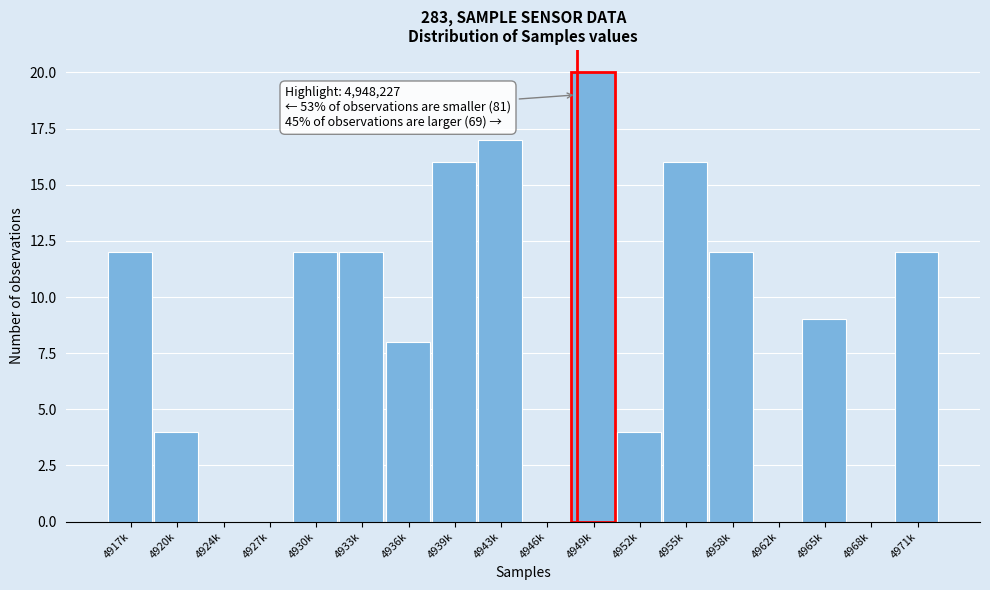

Reading left to right, extract all data points from this chart.

4917k=12	4920k=4	4924k=0	4927k=0	4930k=12	4933k=12	4936k=8	4939k=16	4943k=17	4946k=0	4949k=20	4952k=4	4955k=16	4958k=12	4962k=0	4965k=9	4968k=0	4971k=12